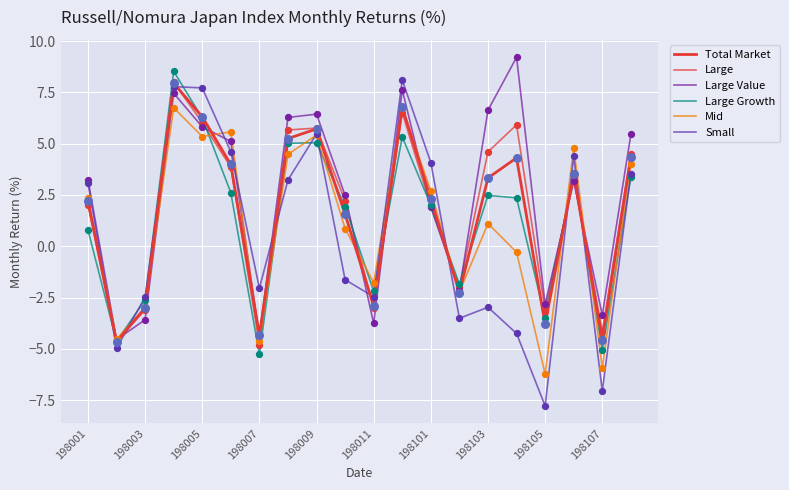

How many lines are shown in the chart?

6